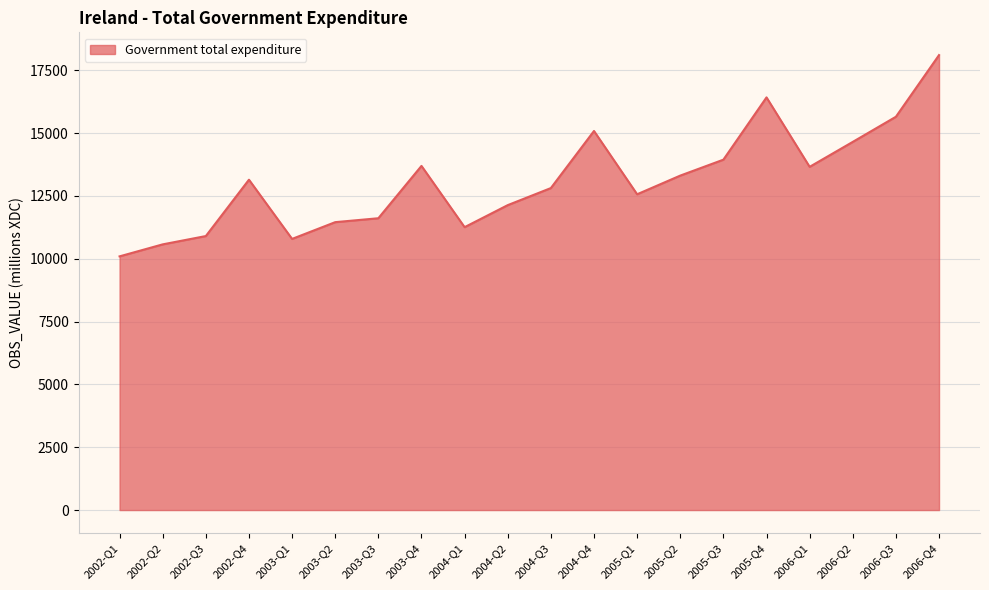

What is the ratio of the value at 2006-Q3 to the value at 2005-Q3?

1.1